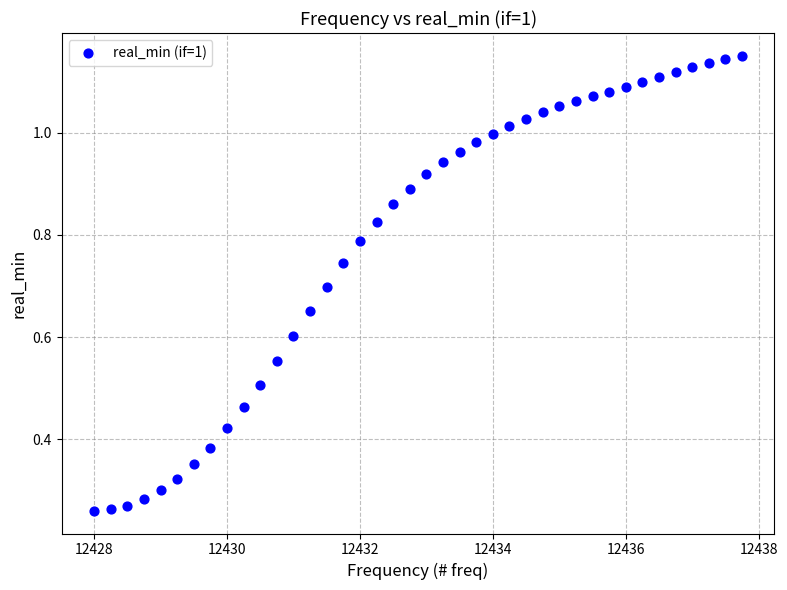

What is the range of X values (max minus min)?

9.8